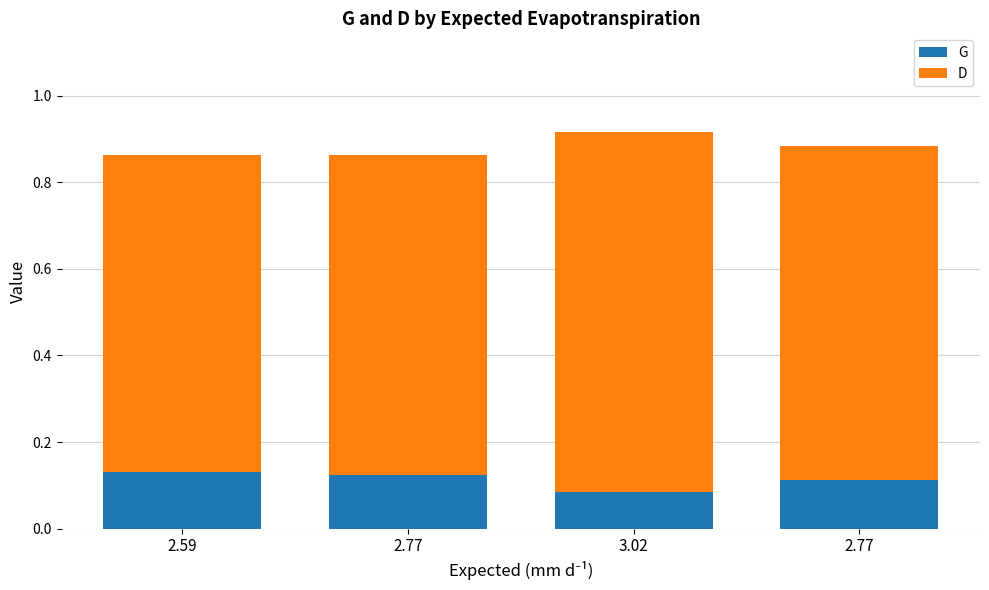

Which series changed the most between 2.59 and 3.02?

D